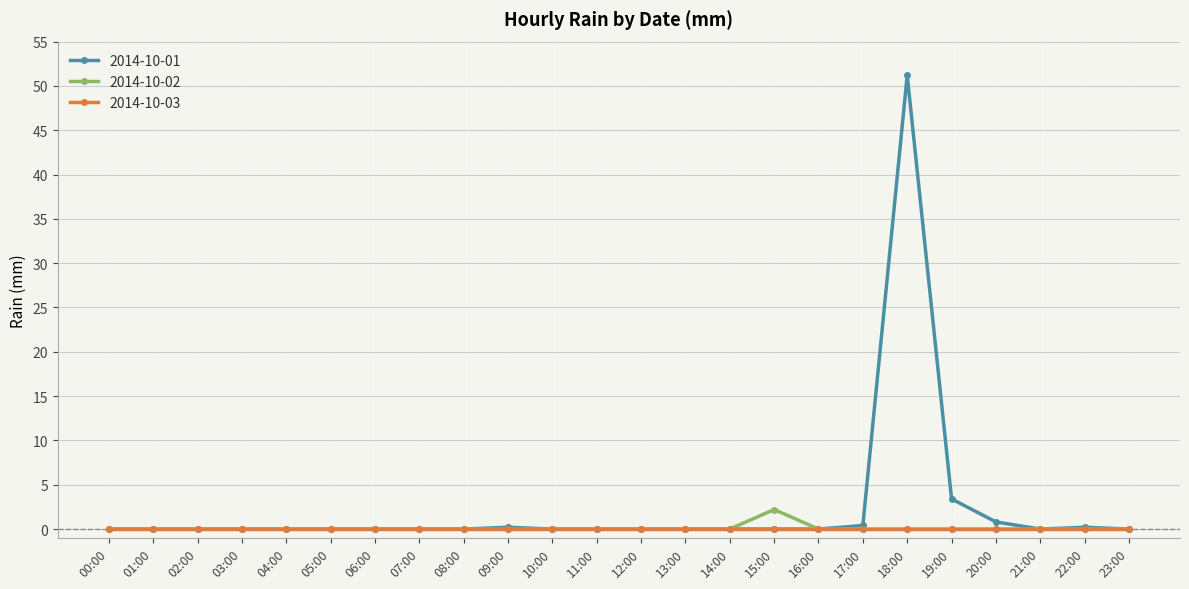

The 2014-10-02 series shows 0.0 at 19:00. True or false?

True